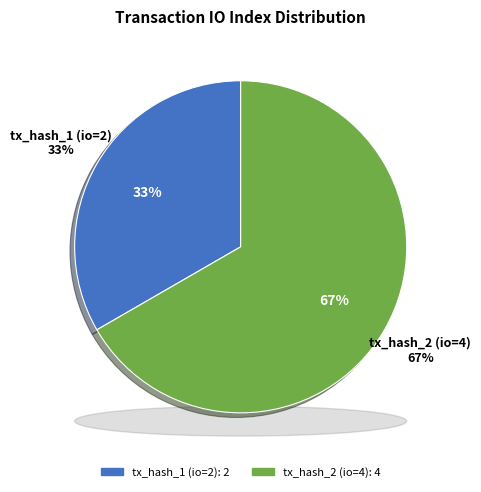

Which slice is the largest?

tx_hash_2 (io=4)